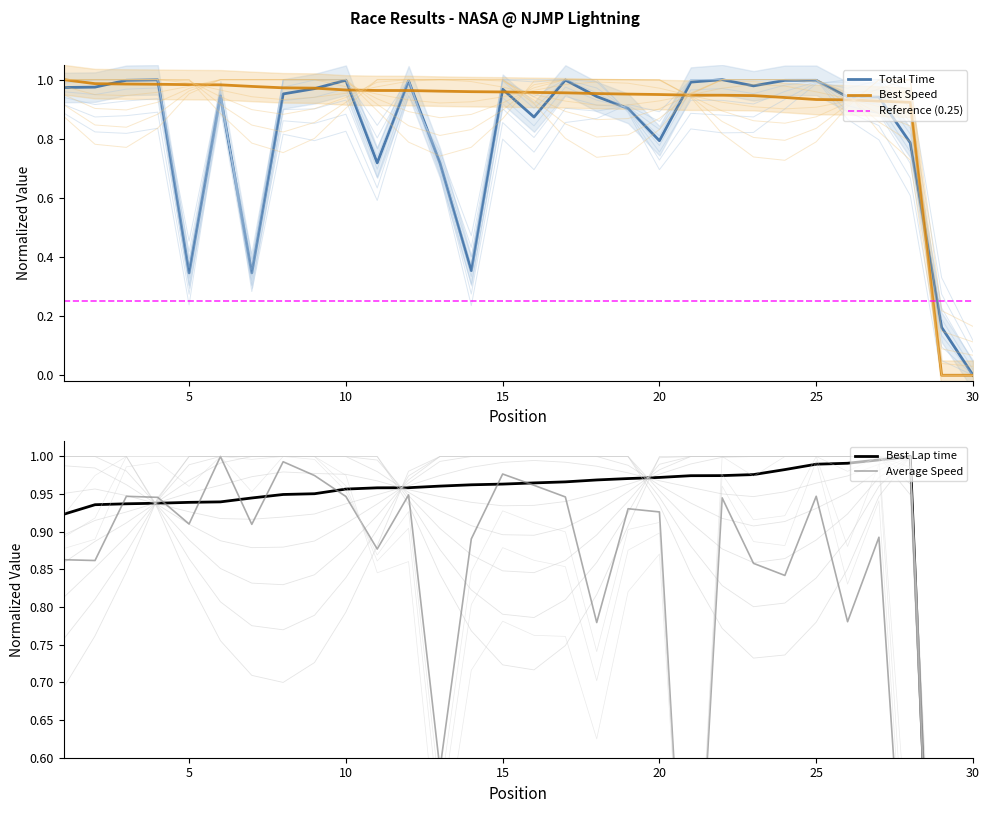

At which category does the chart reach its peak across all series?

22